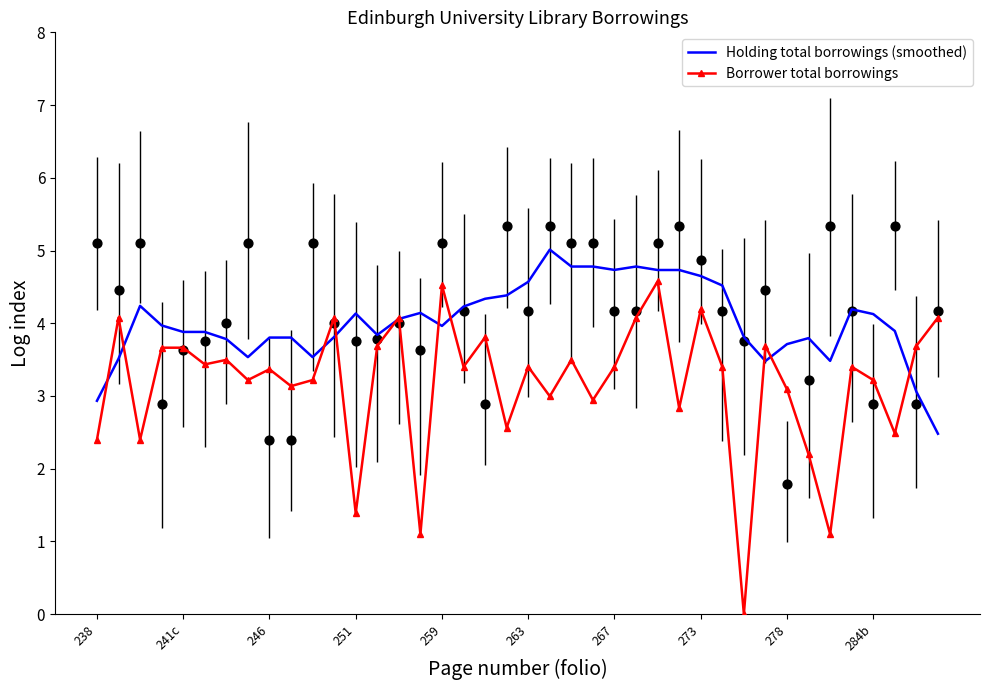

Is the value of Holding total borrowings (smoothed) at 16 greater than the value of Borrower total borrowings at 19?

Yes